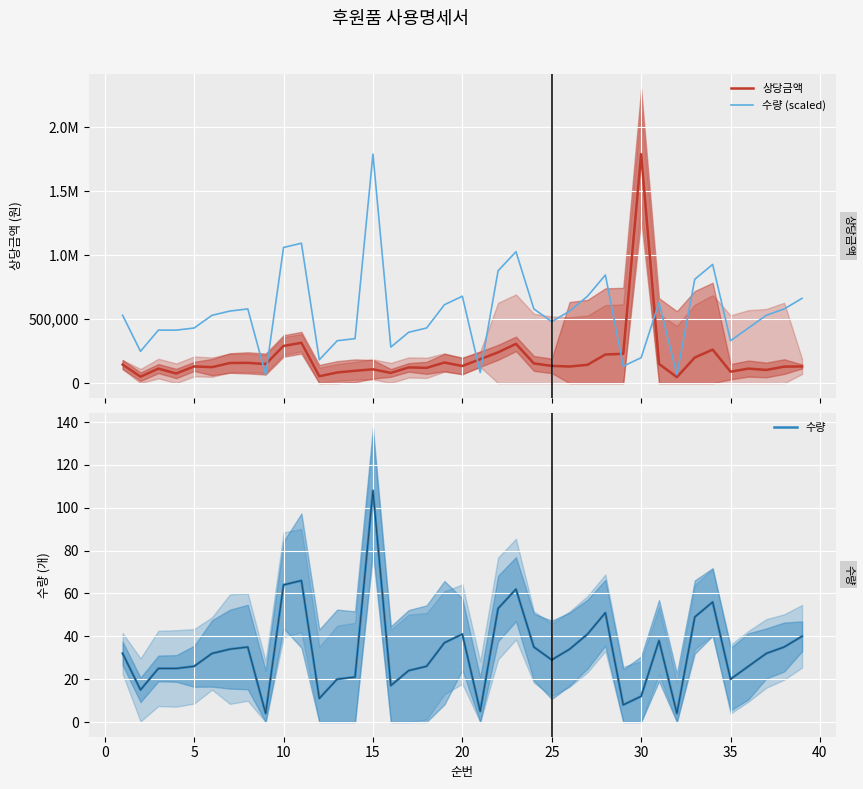

What is the difference between the maximum and minimum values in the 상당금액 series?

1741000.0